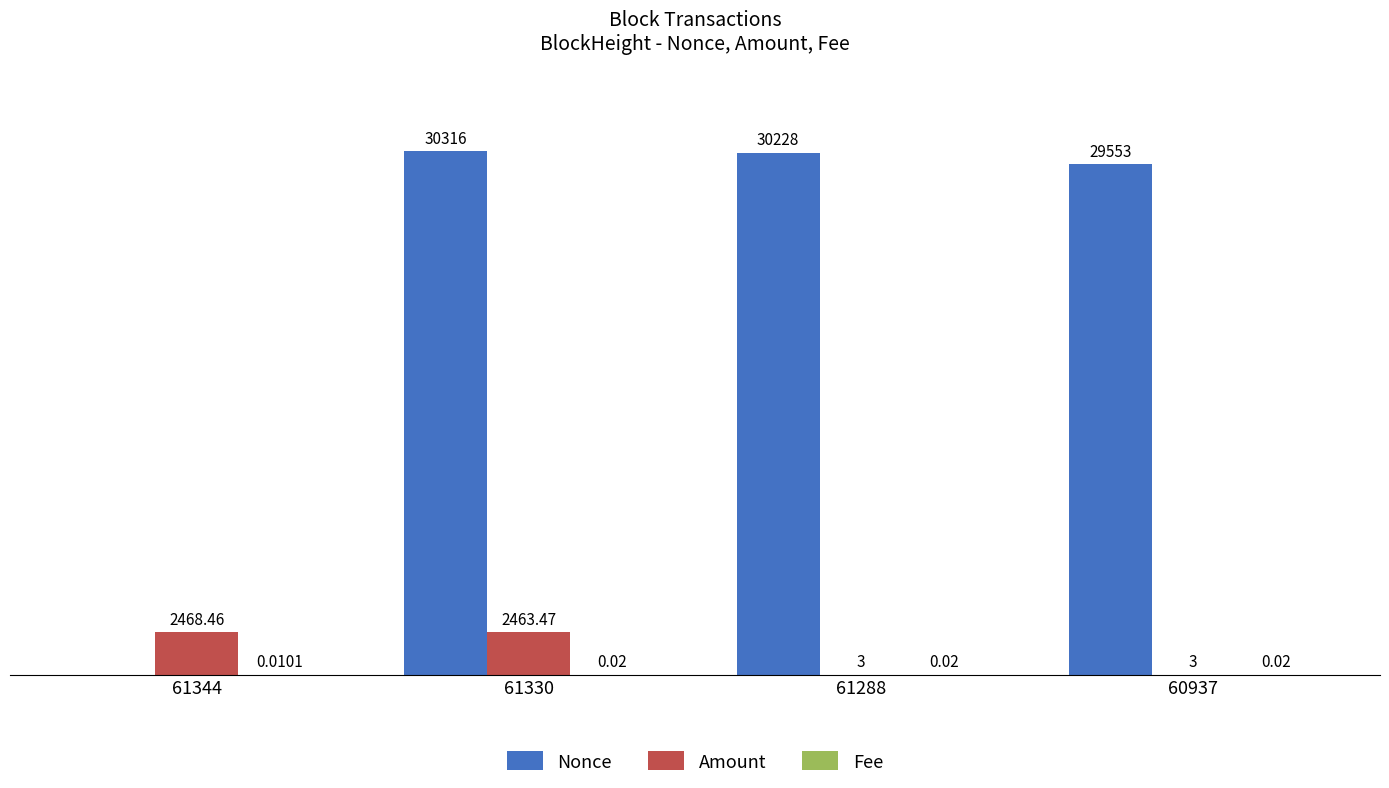

Is the value of Amount at 61344 greater than the value of Nonce at 60937?

No